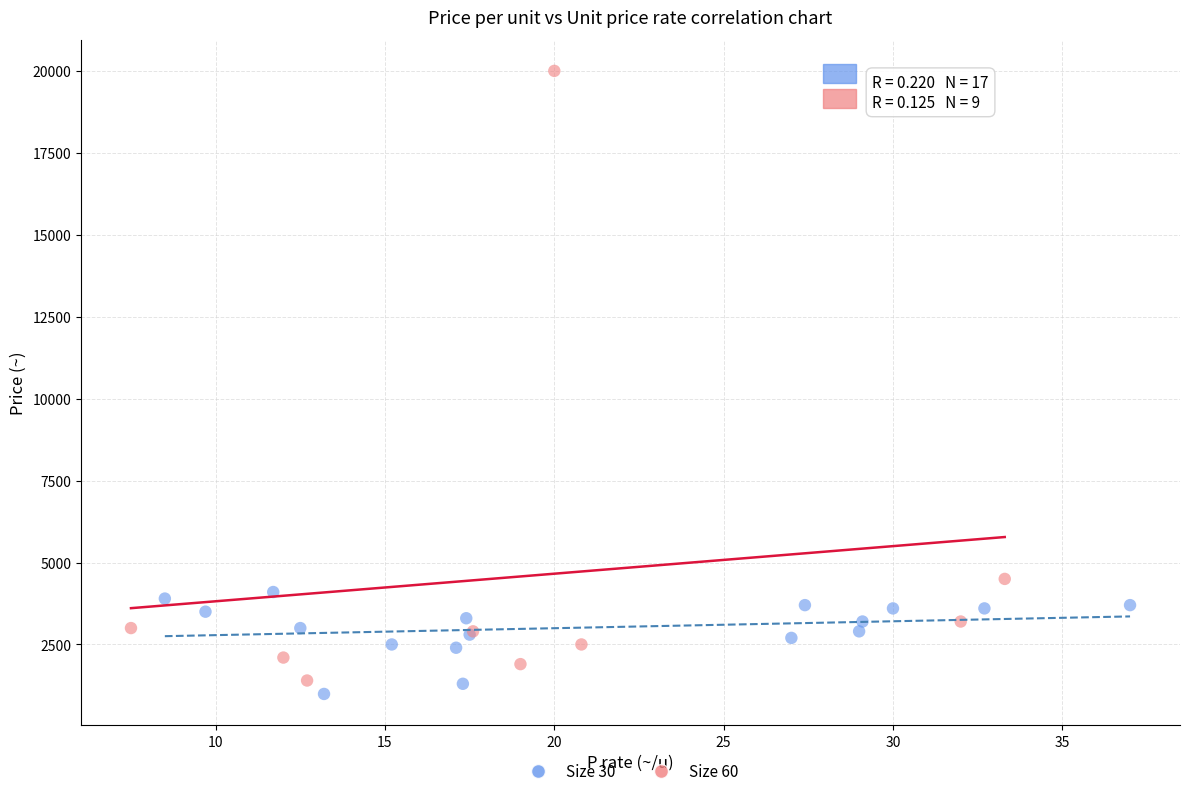

Which series has the widest spread of Y values?

Size 60